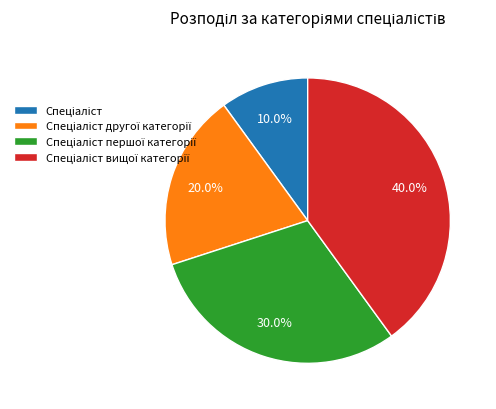

Does any single category account for the majority?

No